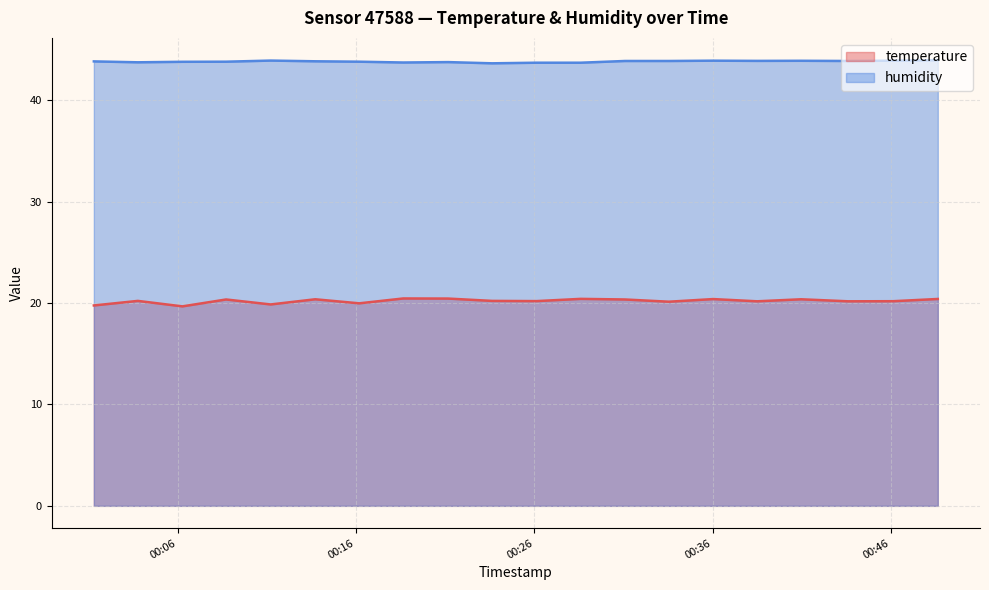

What is the label of the 1st point from the right?

2022-10-16T00:48:38